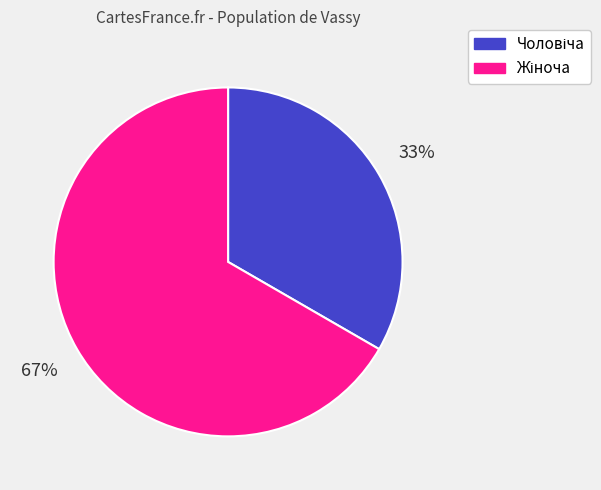

Is there a majority slice in this chart?

Yes